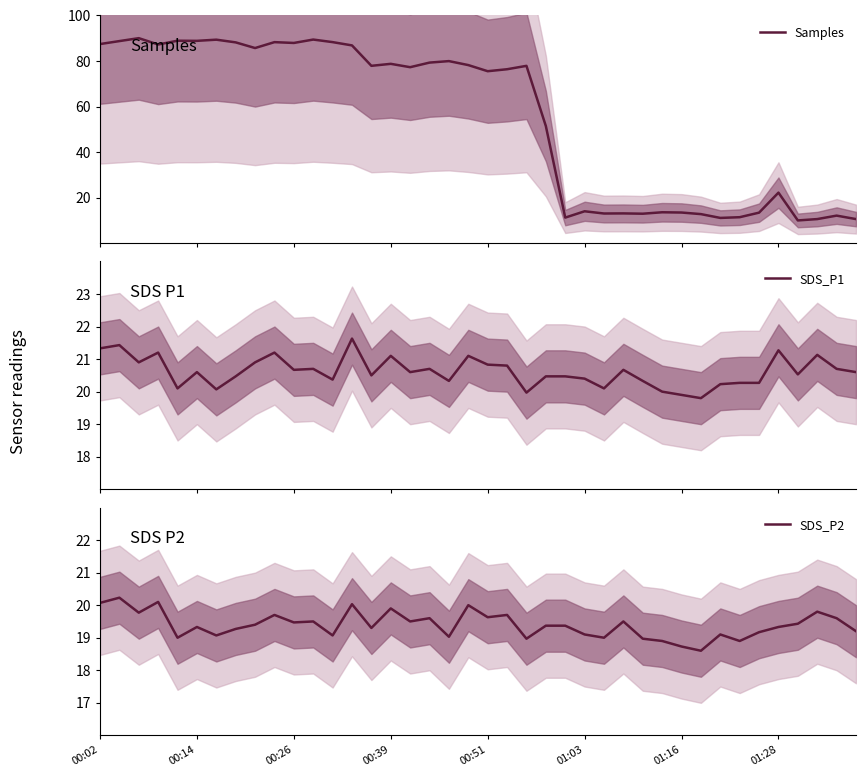

What is the lowest value of the Samples series?

10.0